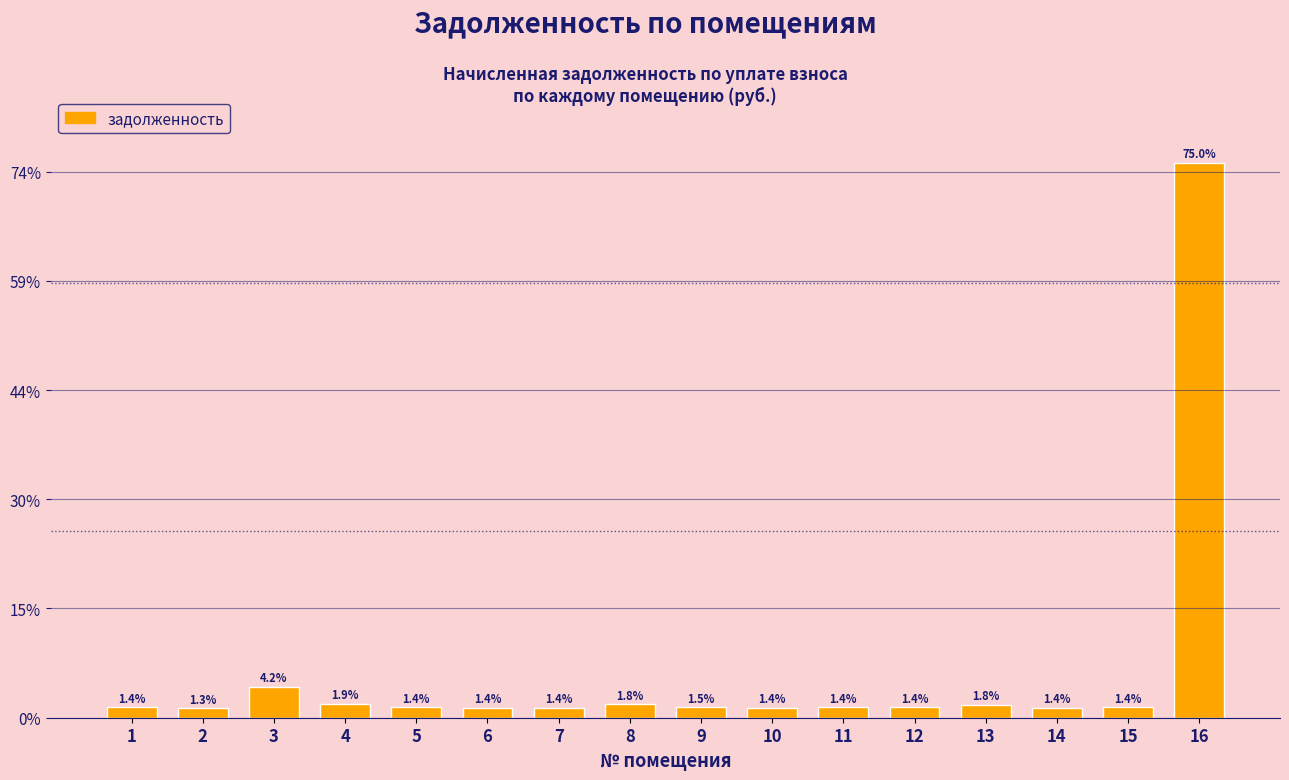

Are the bars horizontal?

No